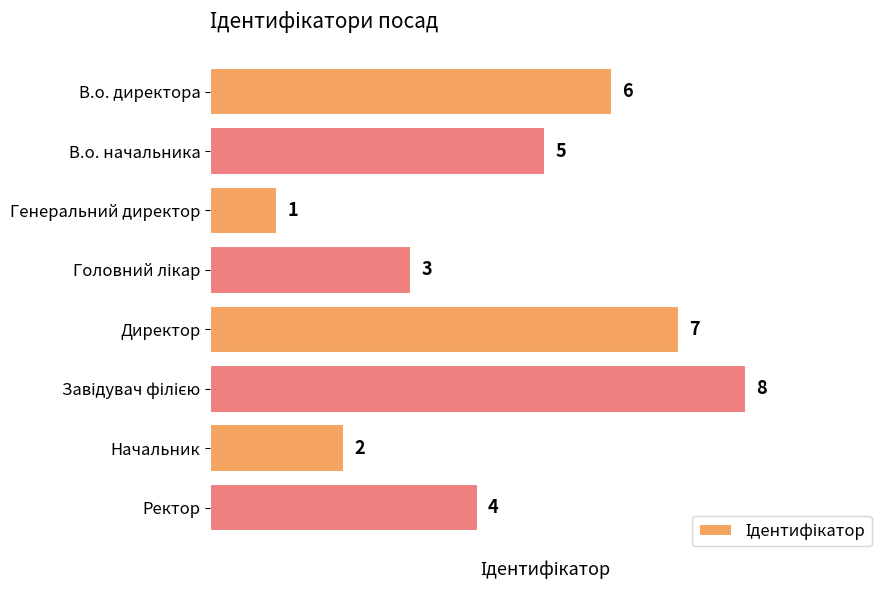

What is the change in value from В.о. директора to Генеральний директор?

-5